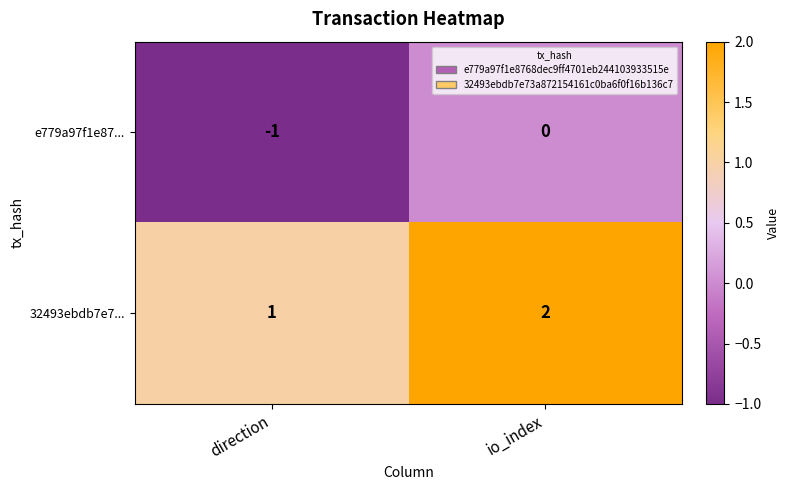

Reading left to right, what are all the values shown in this chart?

e779a97f1e87...: direction=-1	io_index=0
32493ebdb7e7...: direction=1	io_index=2